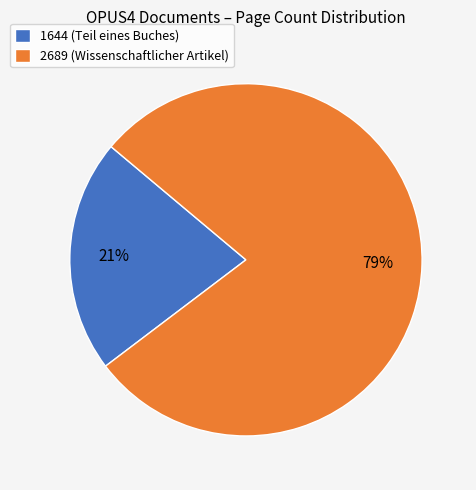

Which slice represents more than half of the pie?

2689 (Wissenschaftlicher Artikel)